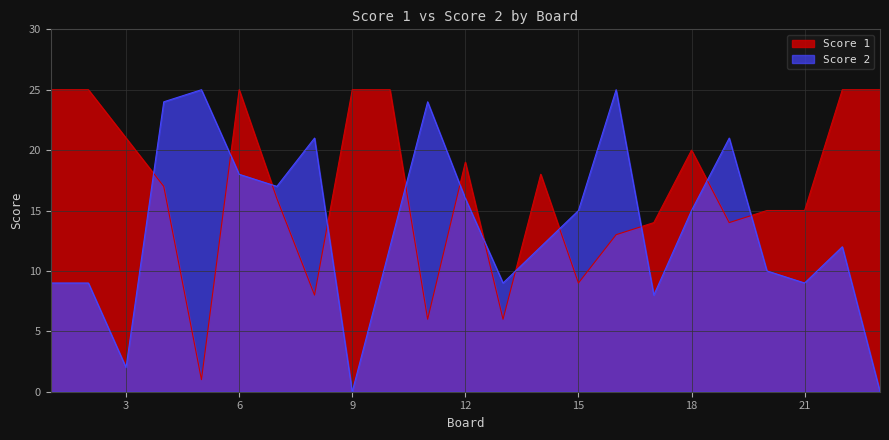

The Score 2 series shows 3 at 17. True or false?

False